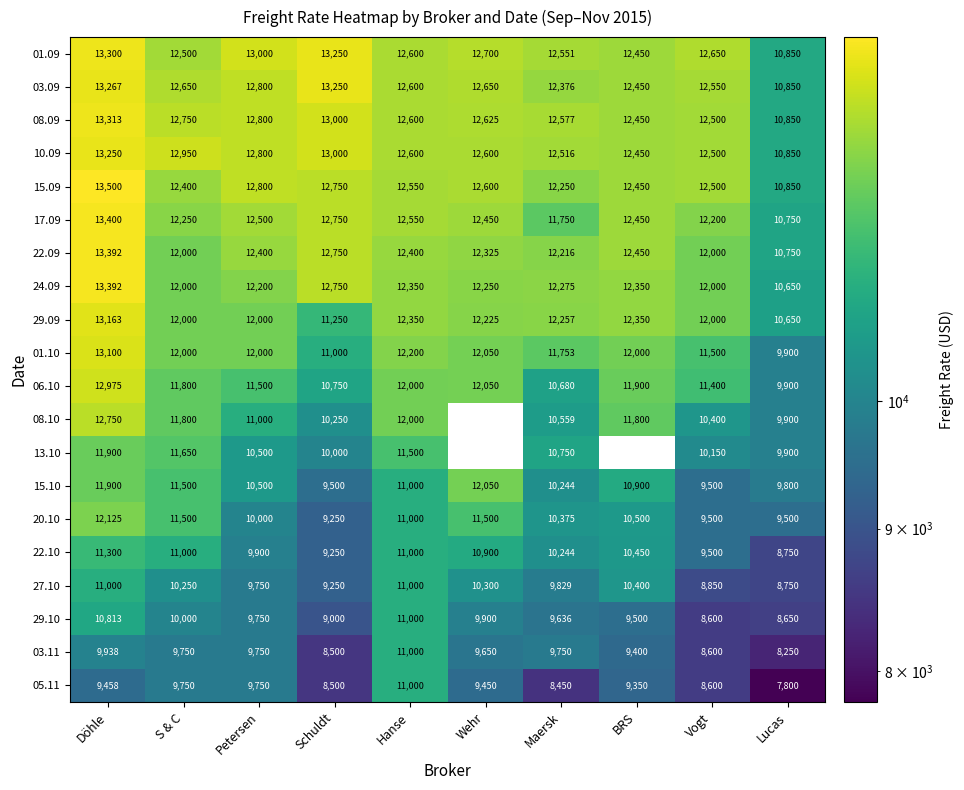

The value of 29.10 at Hanse is 7215.3. True or false?

False